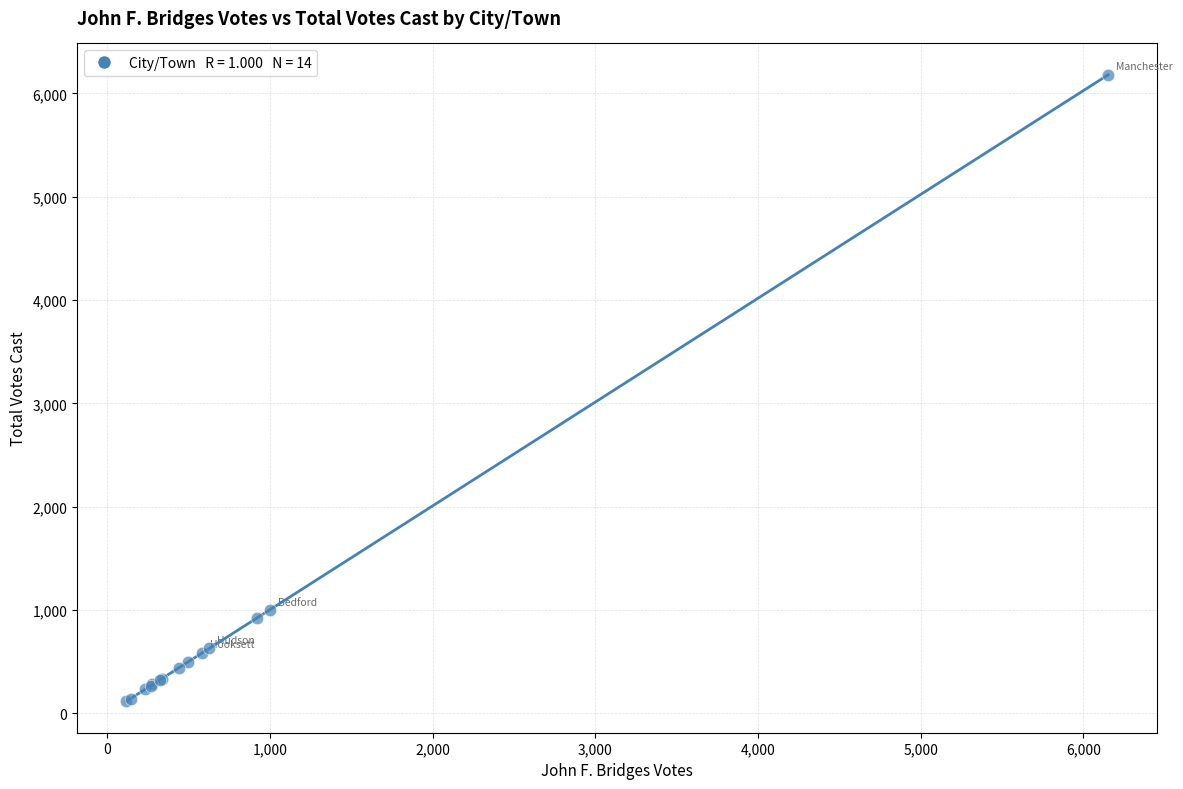

What Y value in the scatter plot is closest to 3148?

999